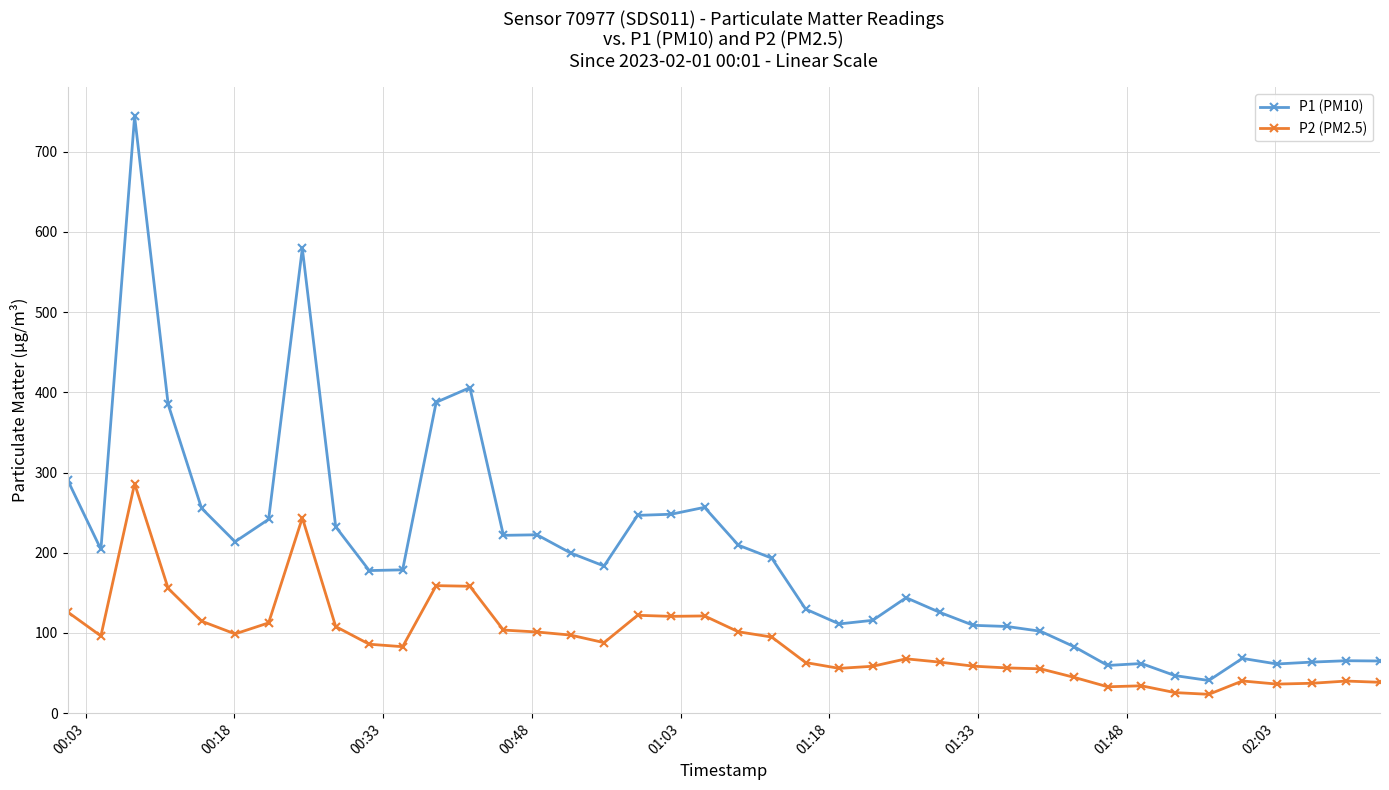

Which series has the largest total across all categories?

P1 (PM10)